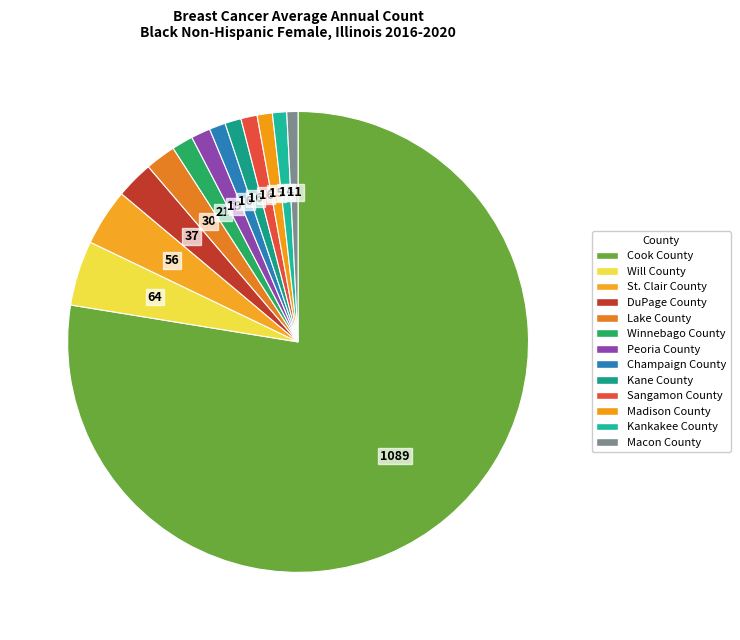

To the nearest percent, what percentage of the pie is DuPage County?

3%